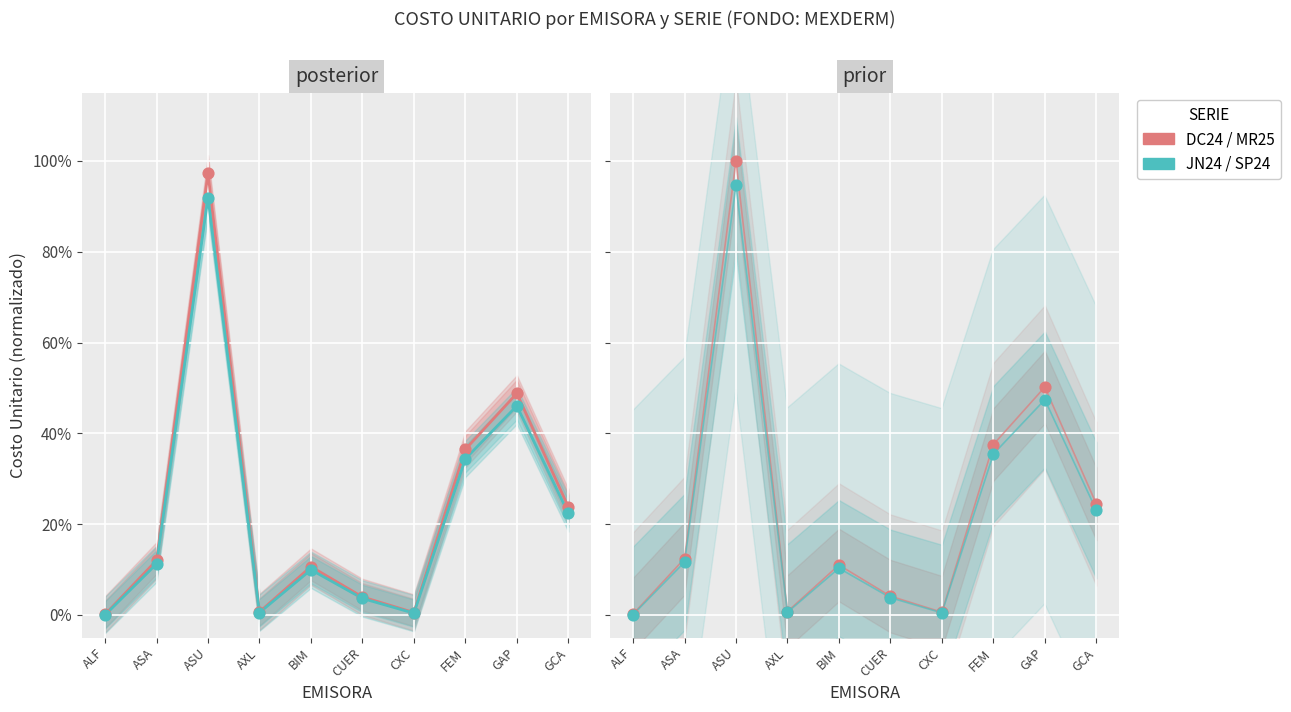

What is the total value across all series at ASA?

0.5